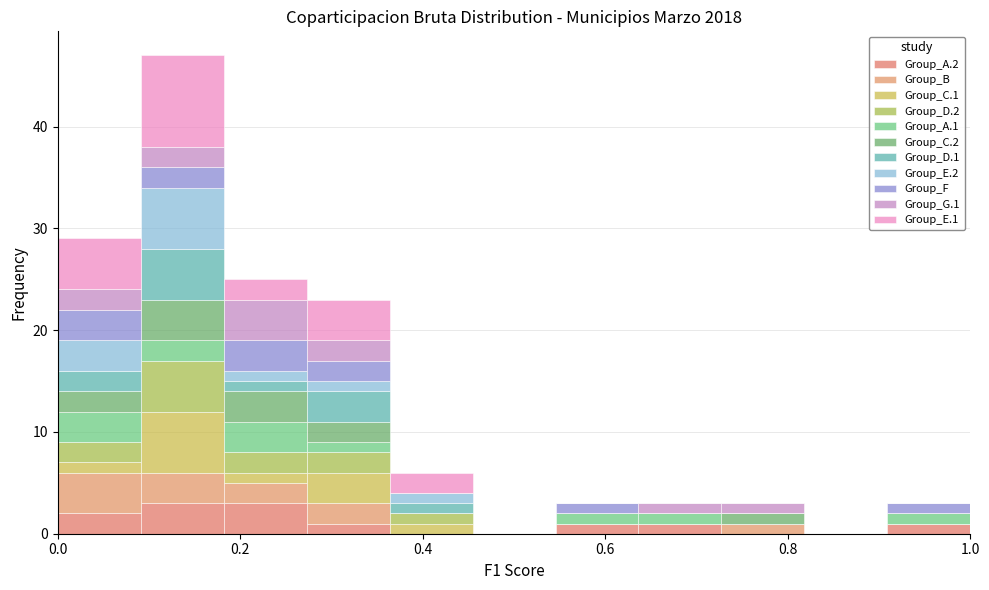

Reading left to right, list every stacked bar in this chart as the range it spans on the x-axis followed by its total height. Neither the bar edges nor the heights are printed on the chart, so give them approximately, as read against the axes.

0.00 to 0.10: 29
0.10 to 0.18: 47
0.18 to 0.28: 25
0.28 to 0.36: 23
0.36 to 0.46: 6
0.46 to 0.54: 0
0.54 to 0.64: 3
0.64 to 0.72: 3
0.72 to 0.82: 3
0.82 to 0.90: 0
0.90 to 1.00: 3